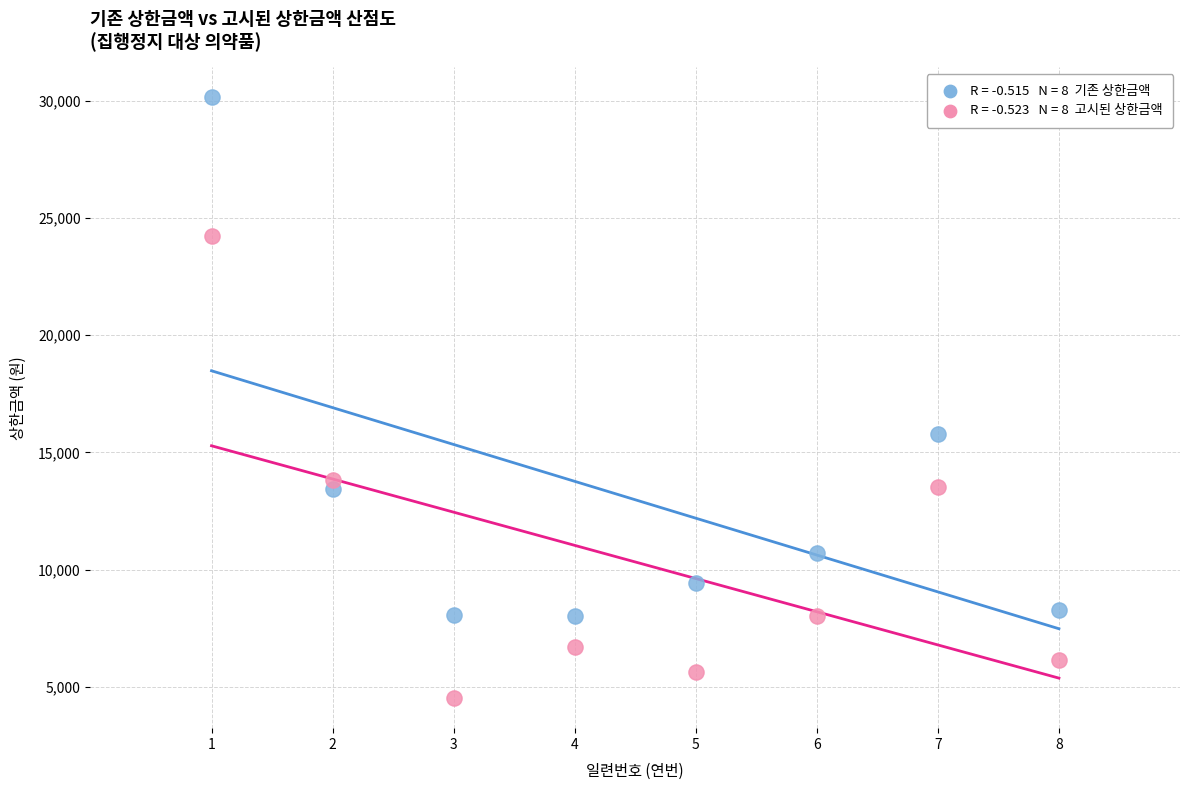

Across all data points, what is the range of X values (max minus min)?

7